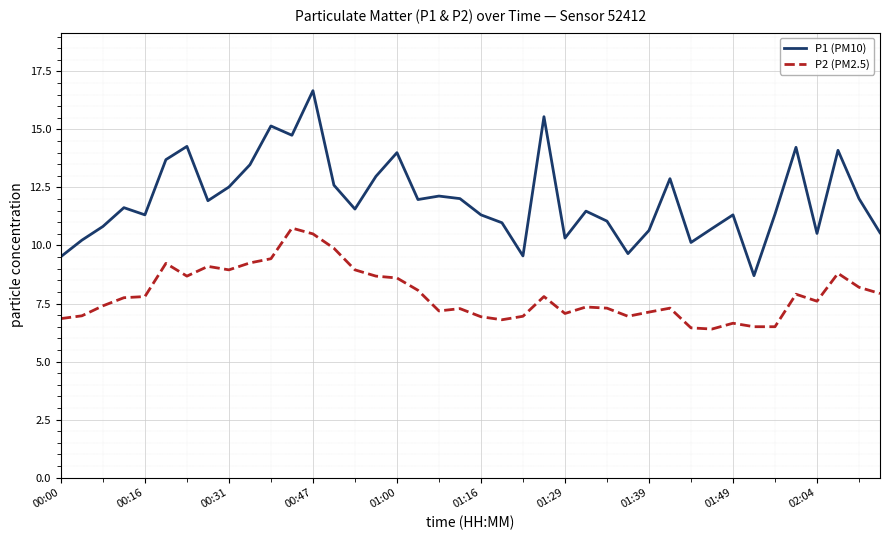

What is the smallest value displayed?

6.4